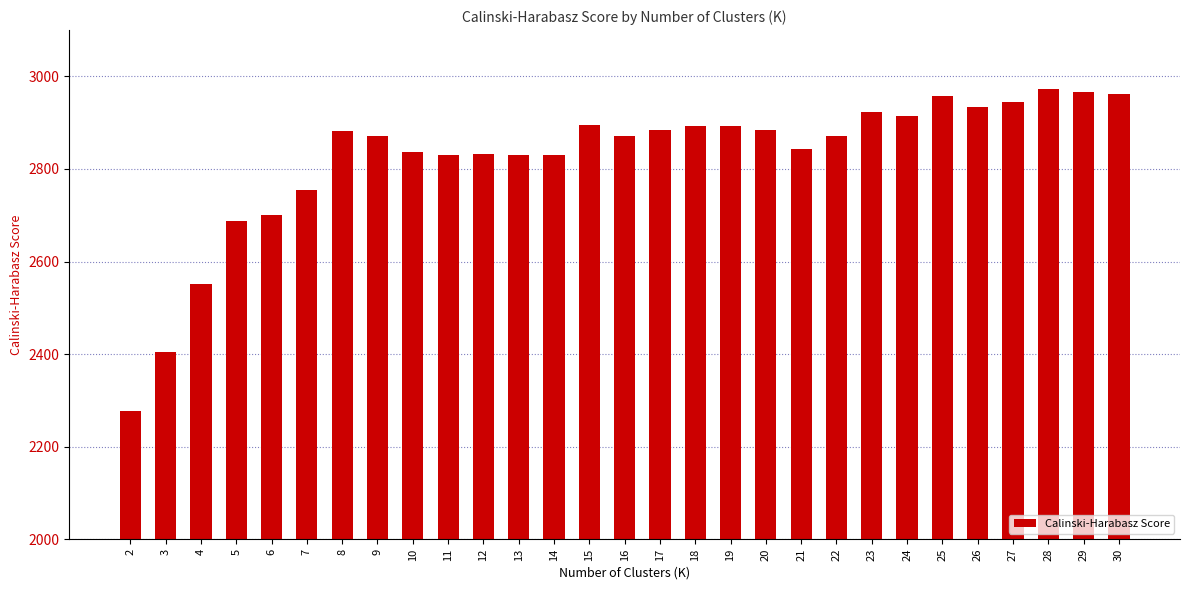

Where is the data nearest to the value 2625?

5